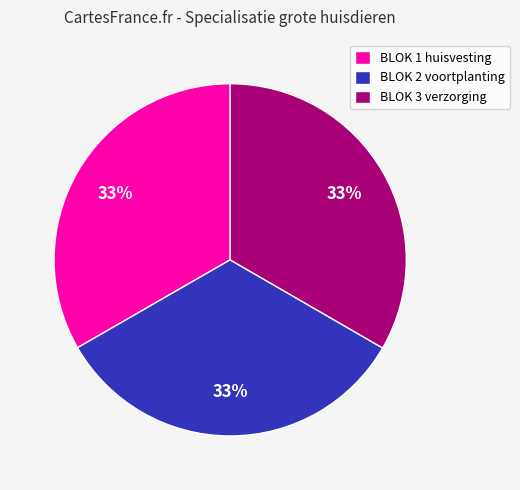

Count the number of slices in the pie.

3